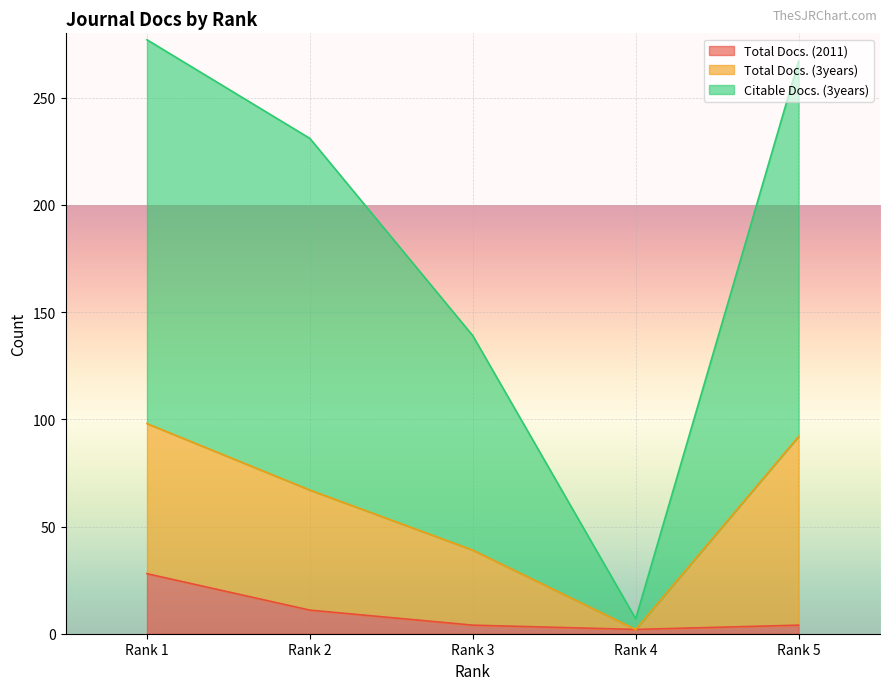

The value of Citable Docs. (3years) at Rank 2 is 332. True or false?

False